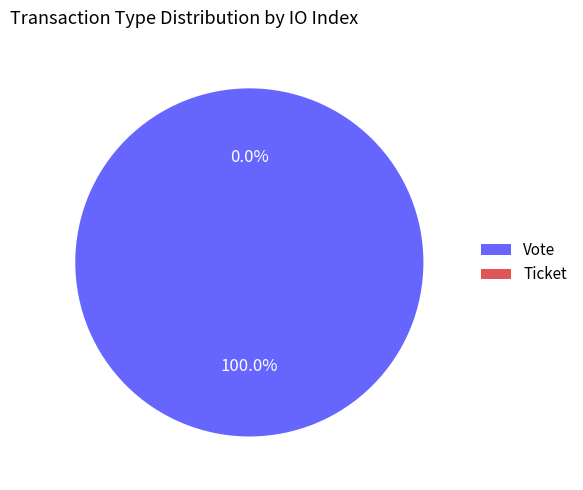

Count the number of slices in the pie.

2